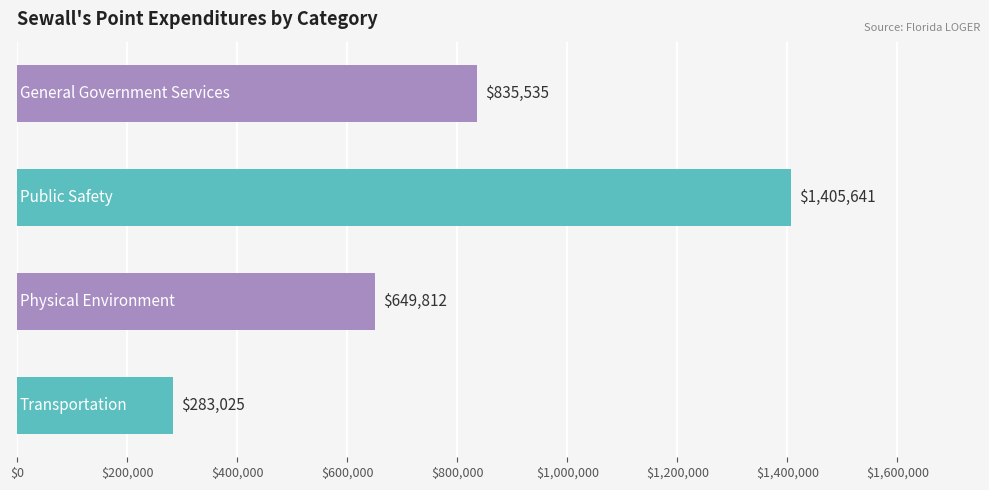

What is the value of the 3rd bar from the top?

649812